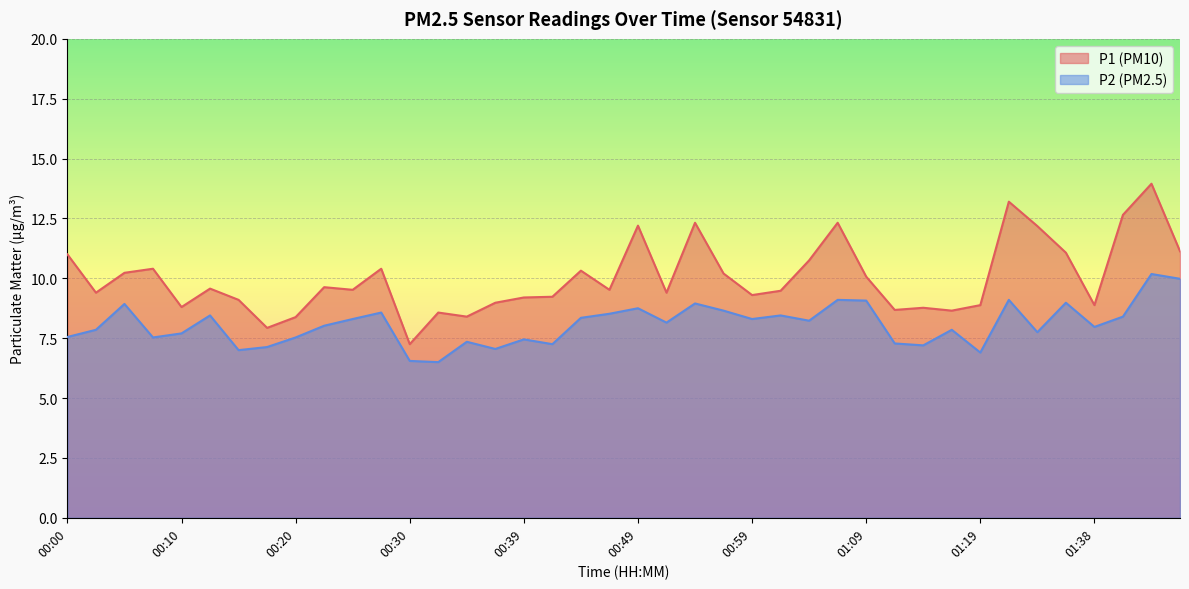

True or false: P1 and P2 intersect in this chart.

False